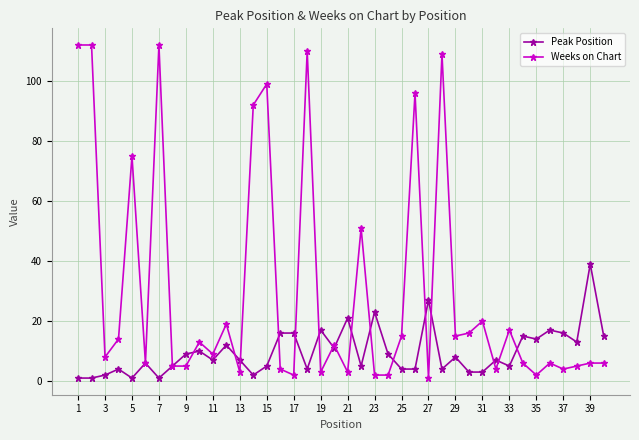

Which series has the largest range (max minus min)?

Weeks on Chart